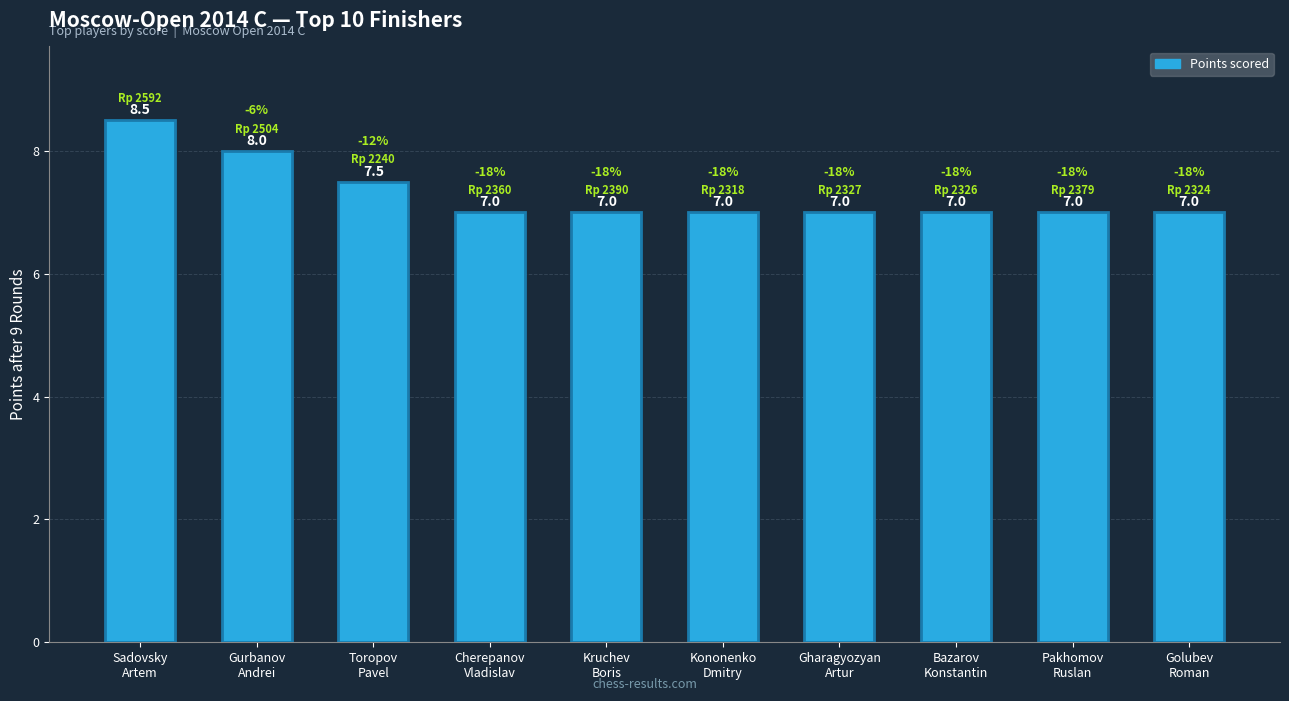

Are the bars horizontal?

No